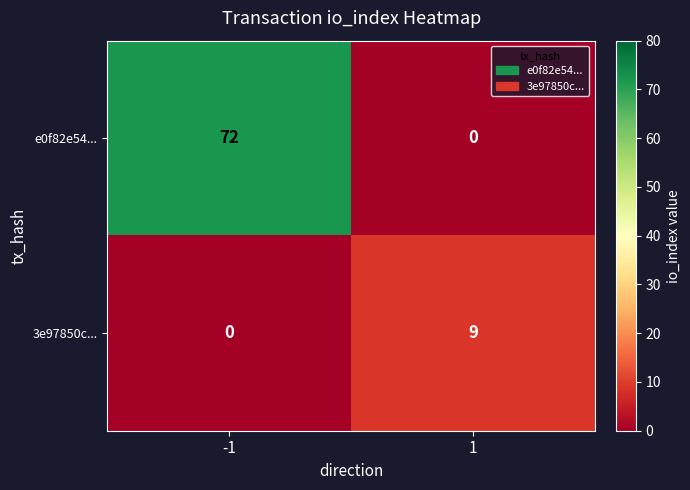

What is the sum of all 3e97850c... values?

9